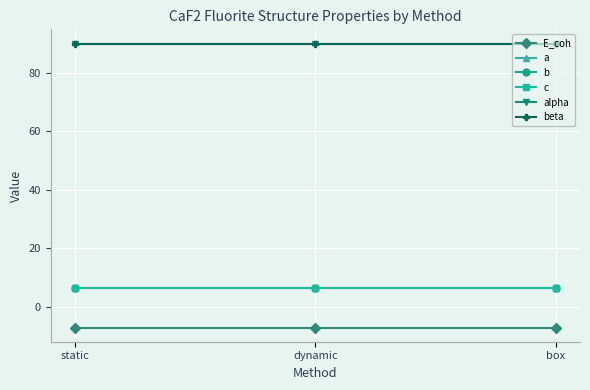

Is this an area chart (filled region under the line)?

No